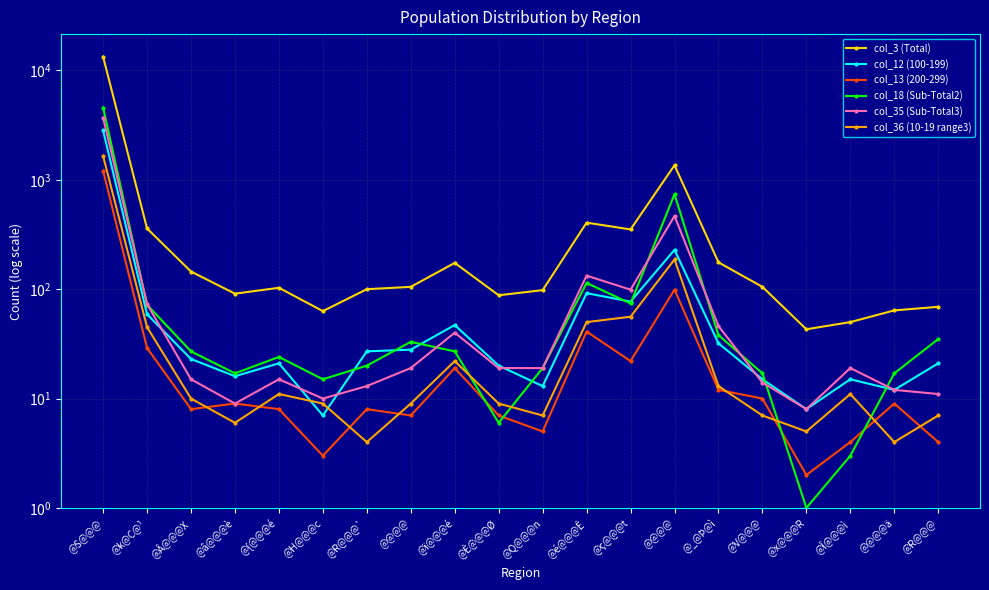

The value of col_12 (100-199) at @ç@@@t is 77. True or false?

True